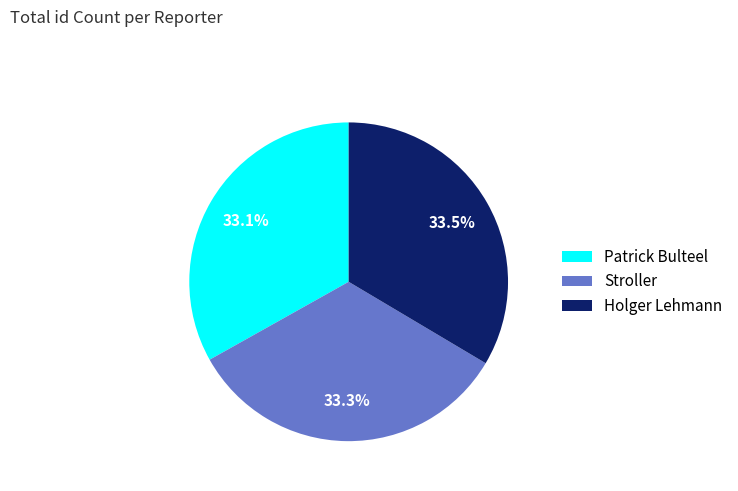

What is the ratio of the value at Patrick Bulteel to the value at Holger Lehmann?

1.0